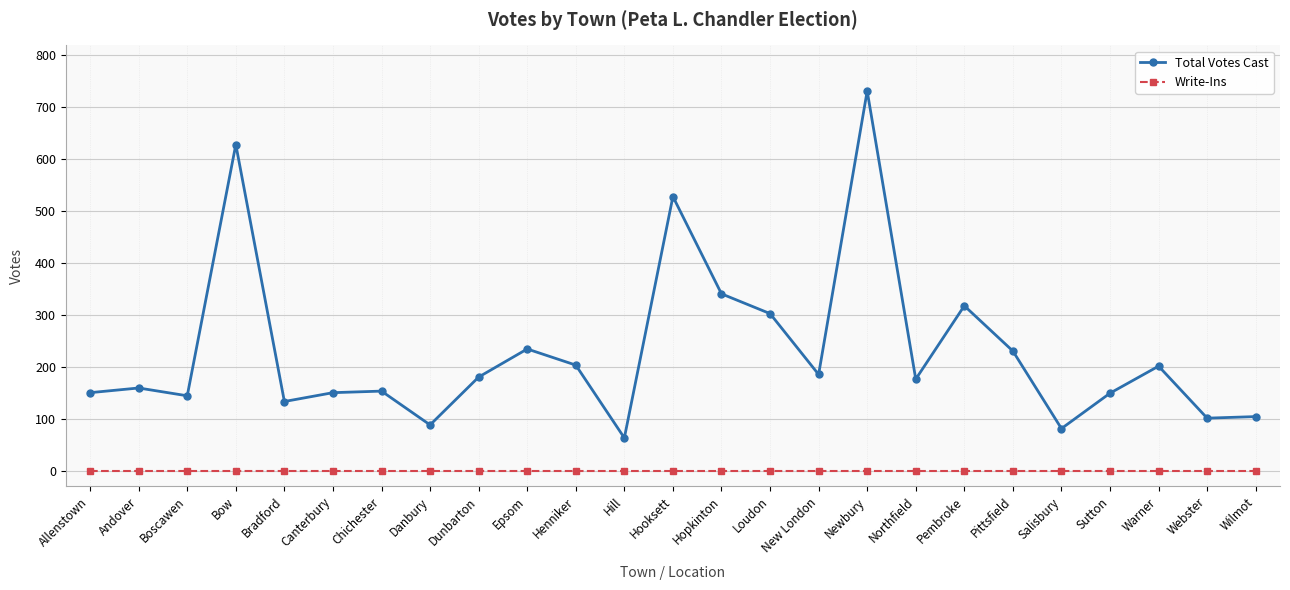

What is the difference between the highest and lowest values at Boscawen?

144